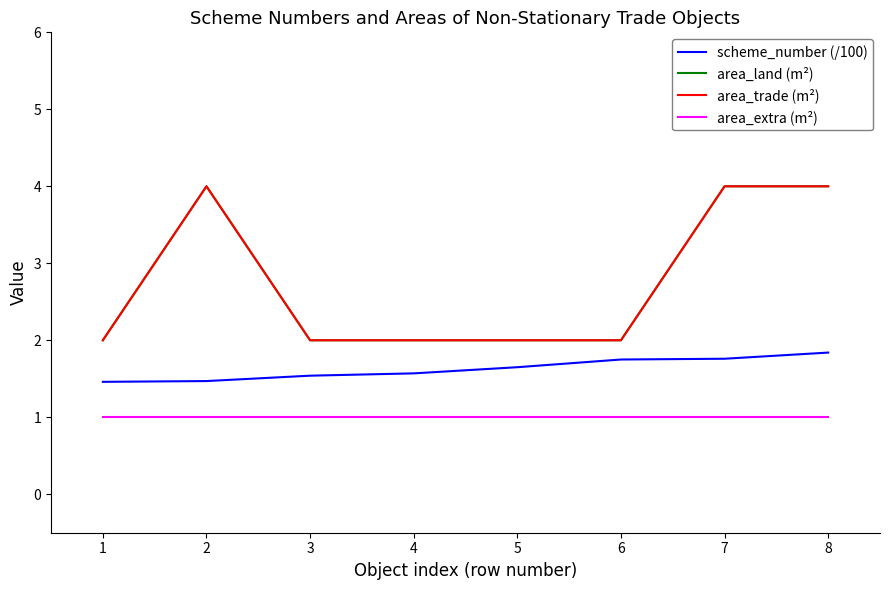

Between 6 and 1, which is larger?

6